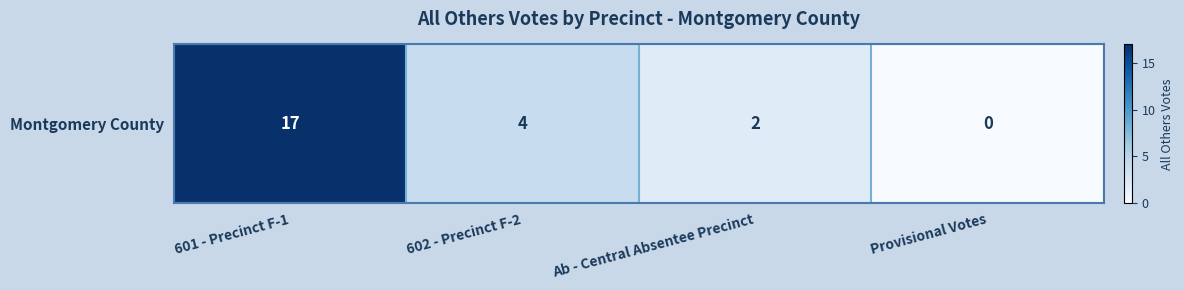

How many positive values are there?

3